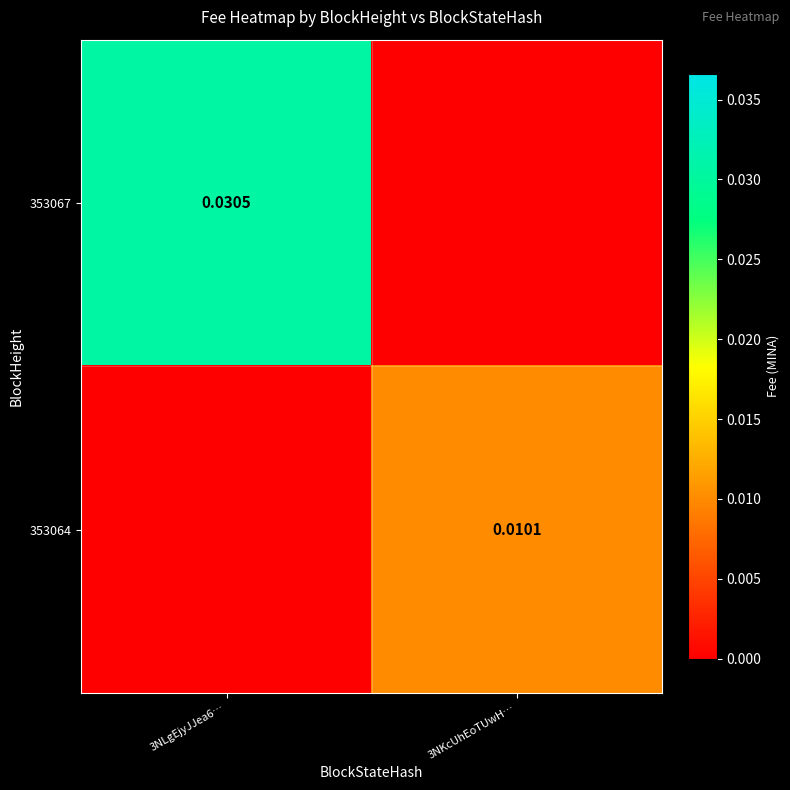

Where is 353067 nearest to the value 0?

3NKcUhEoTUwH…